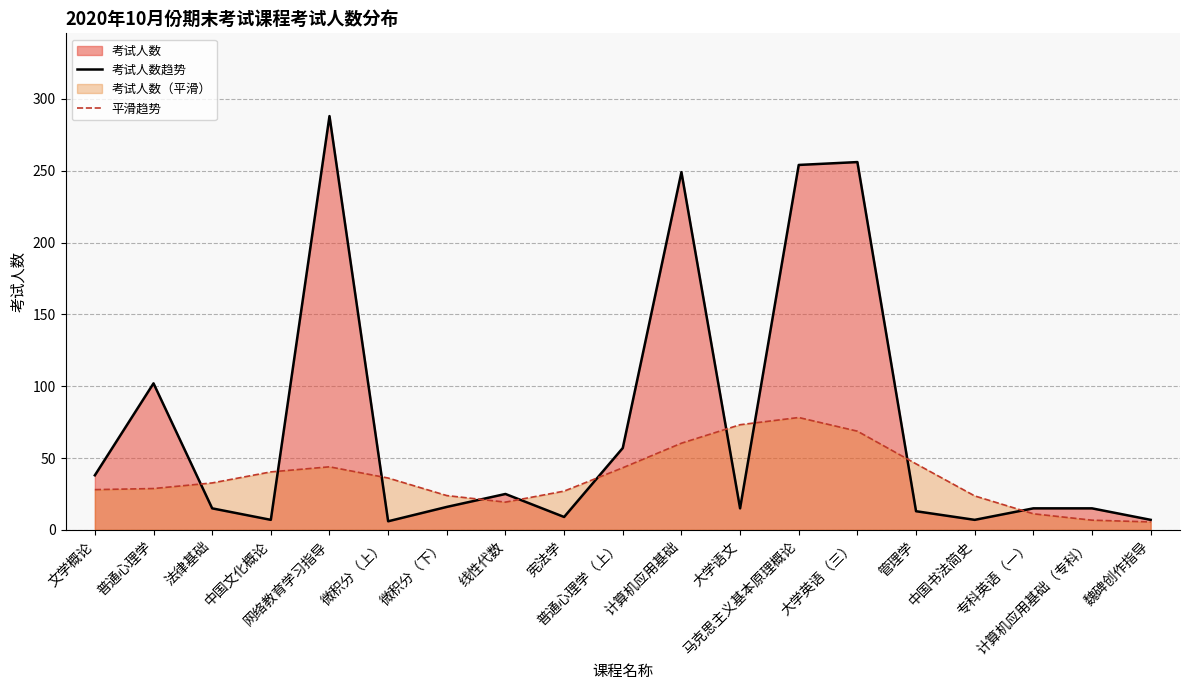

True or false: 考试人数趋势 and 平滑趋势 intersect in this chart.

True